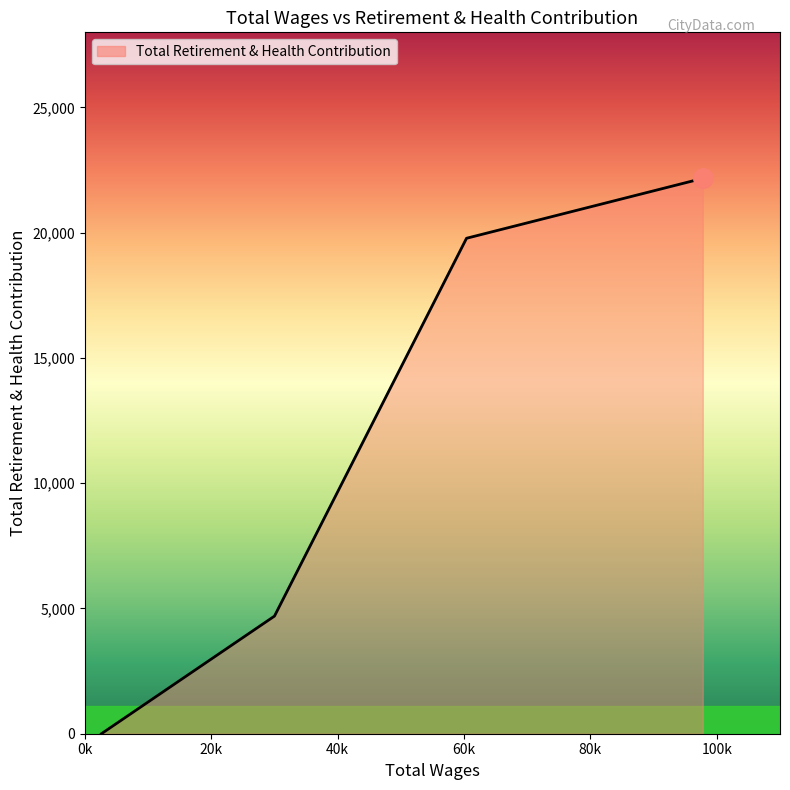

What is the sum of all values?

46644